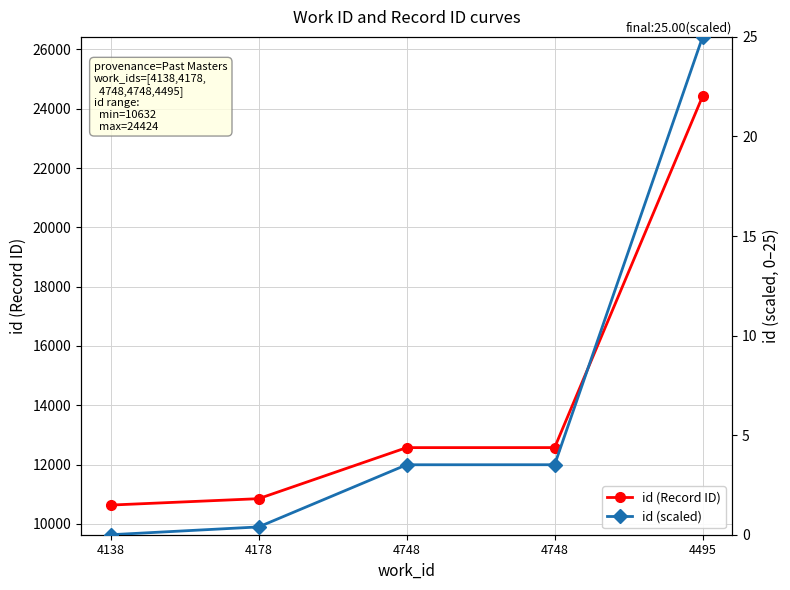

Which category has the highest value in the id (scaled) series?

4495